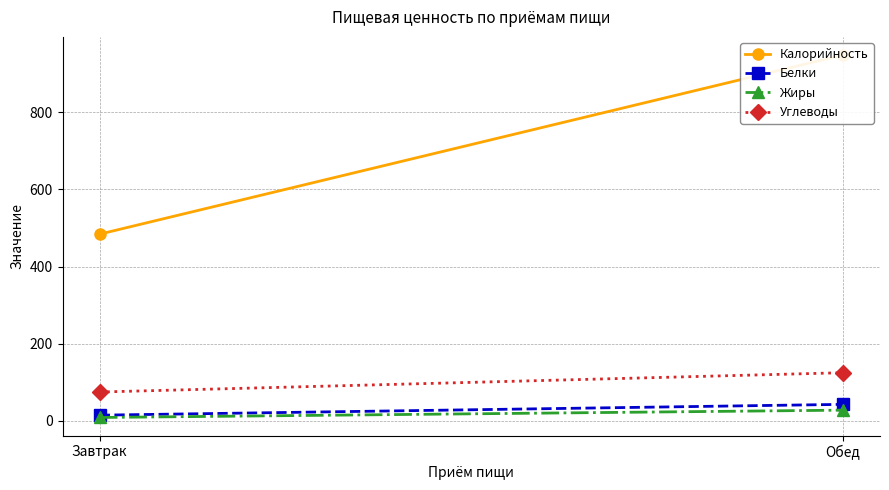

What is the sum of all Калорийность values?

1432